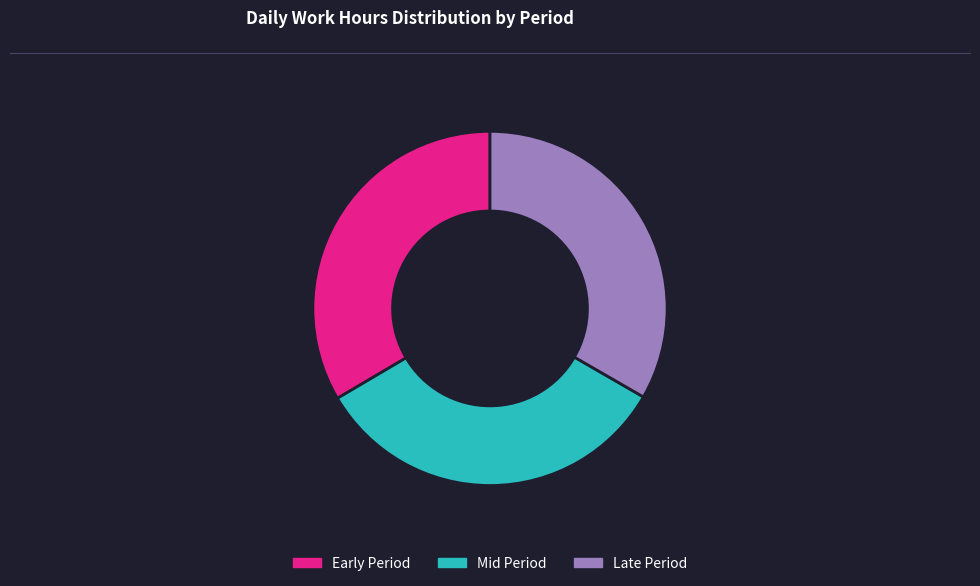

Does any single category account for the majority?

No